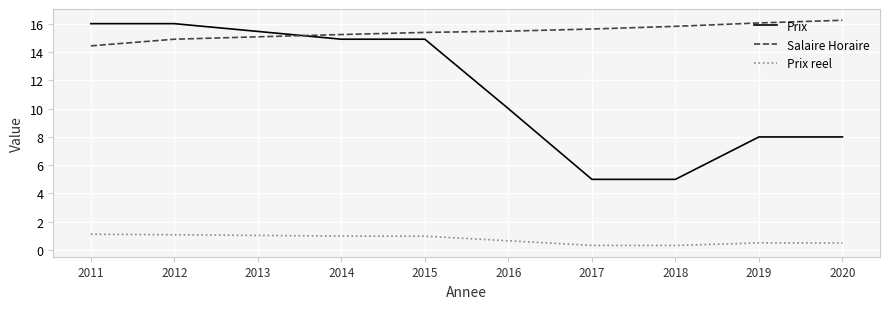

Rank the series by their maximum value, from highest to lowest.

Salaire Horaire, Prix, Prix reel